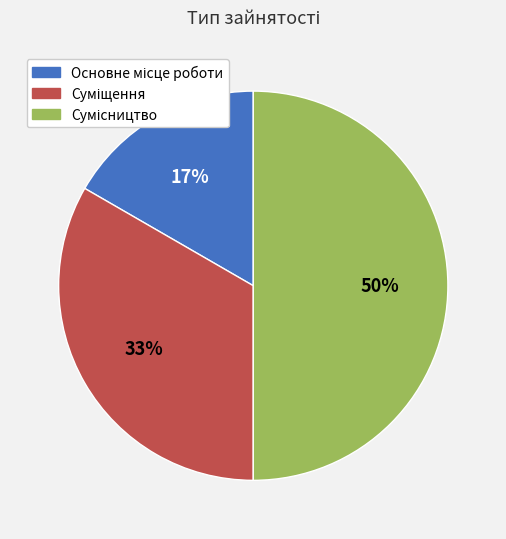

To the nearest percent, what is the difference between the largest and smallest slice percentages?

33%